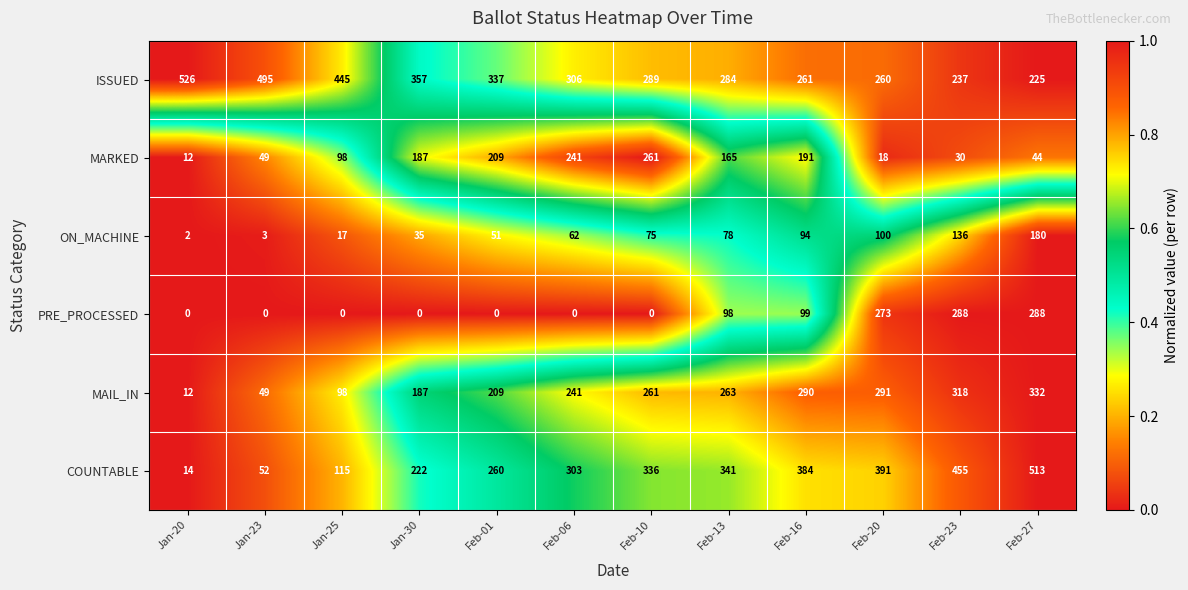

What is the lowest value of the MAIL_IN series?

12